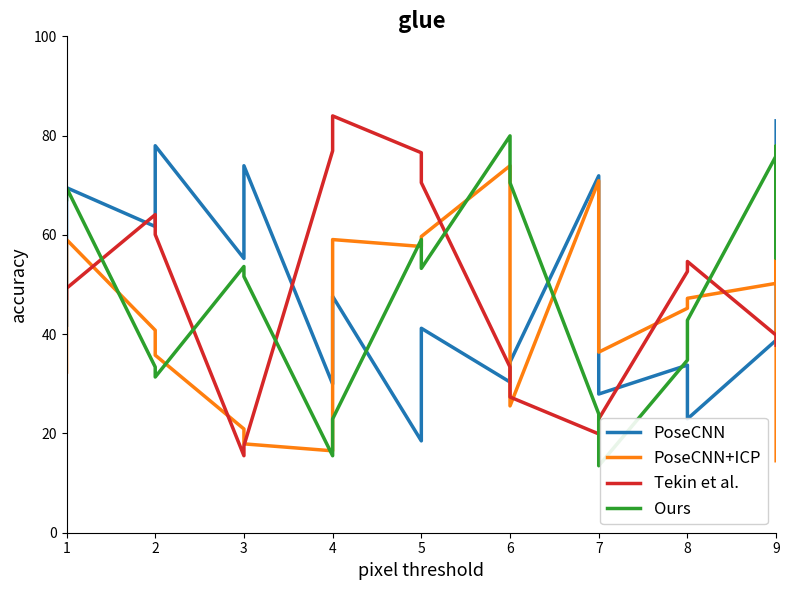

Rank the series by their maximum value, from lowest to highest.

PoseCNN+ICP, Ours, PoseCNN, Tekin et al.